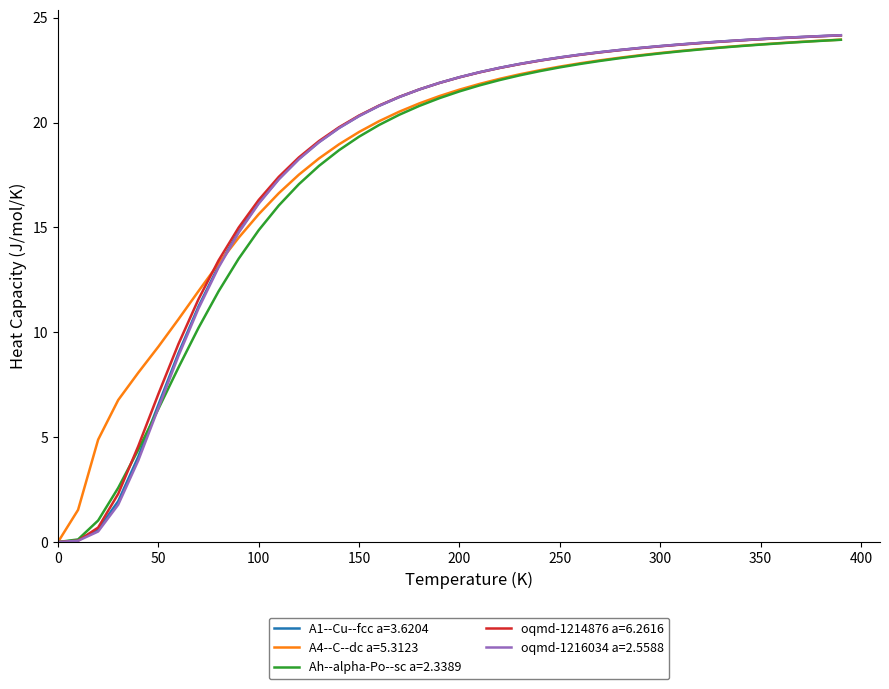

Which series has the largest range (max minus min)?

oqmd-1216034 a=2.5588